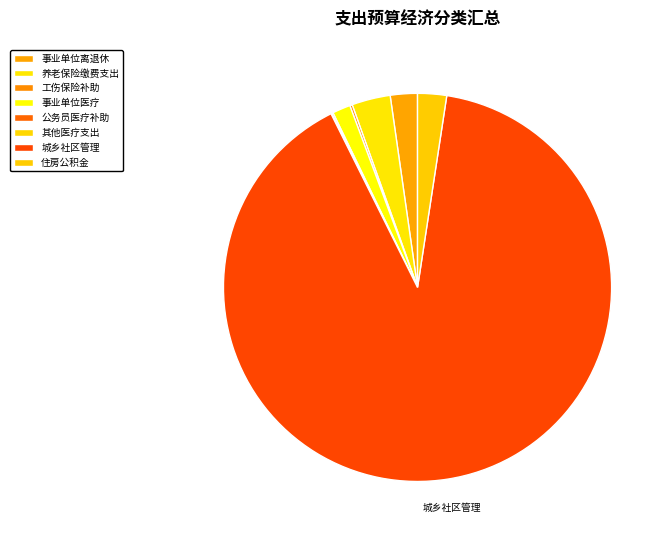

Which category accounts for the majority?

城乡社区管理